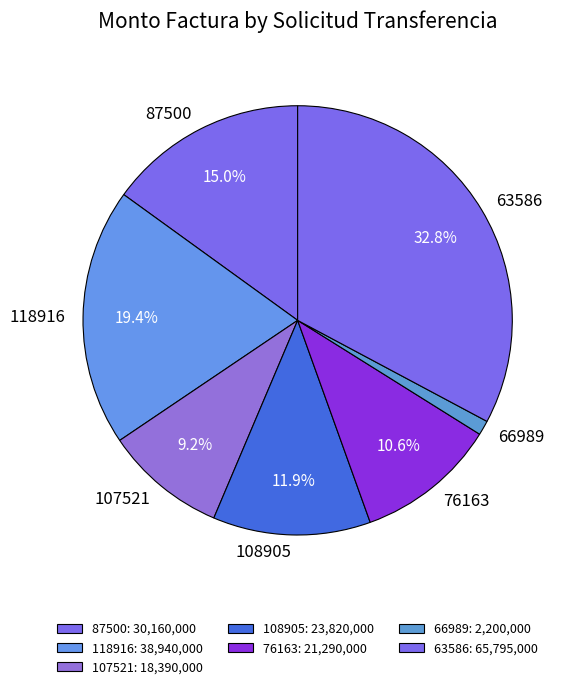

To the nearest percent, what is the difference between the largest and smallest slice percentages?

32%